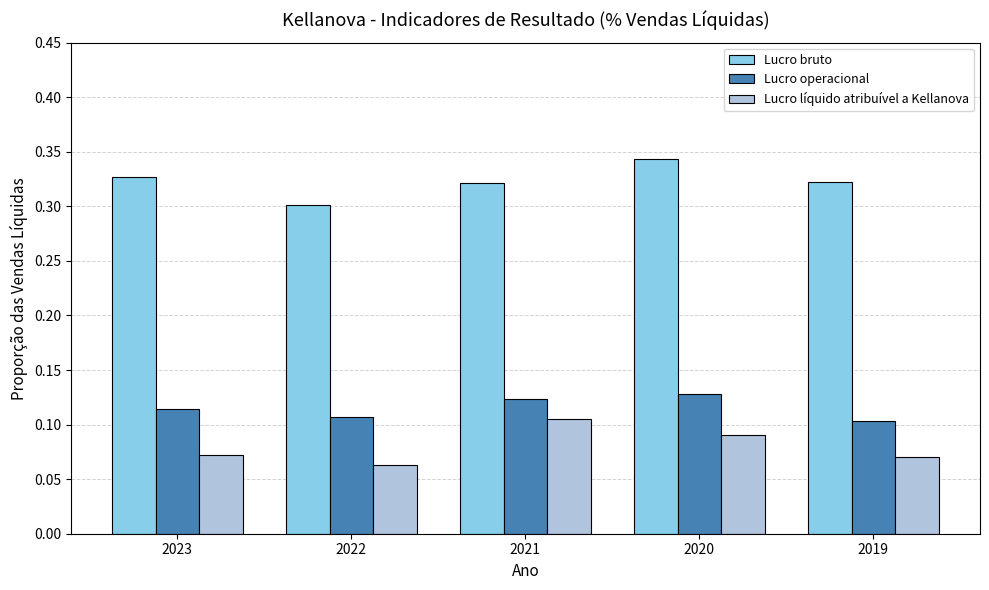

At which label does Lucro líquido atribuível a Kellanova reach its minimum?

2022